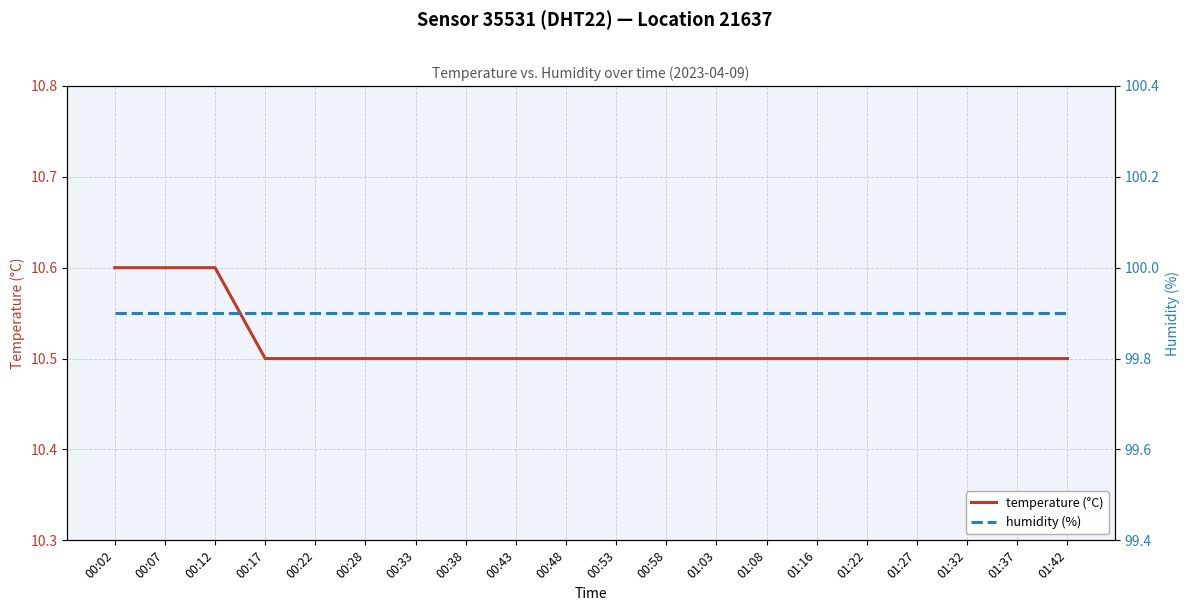

Is it true that temperature (°C) equals 6.2 at 00:22?

False